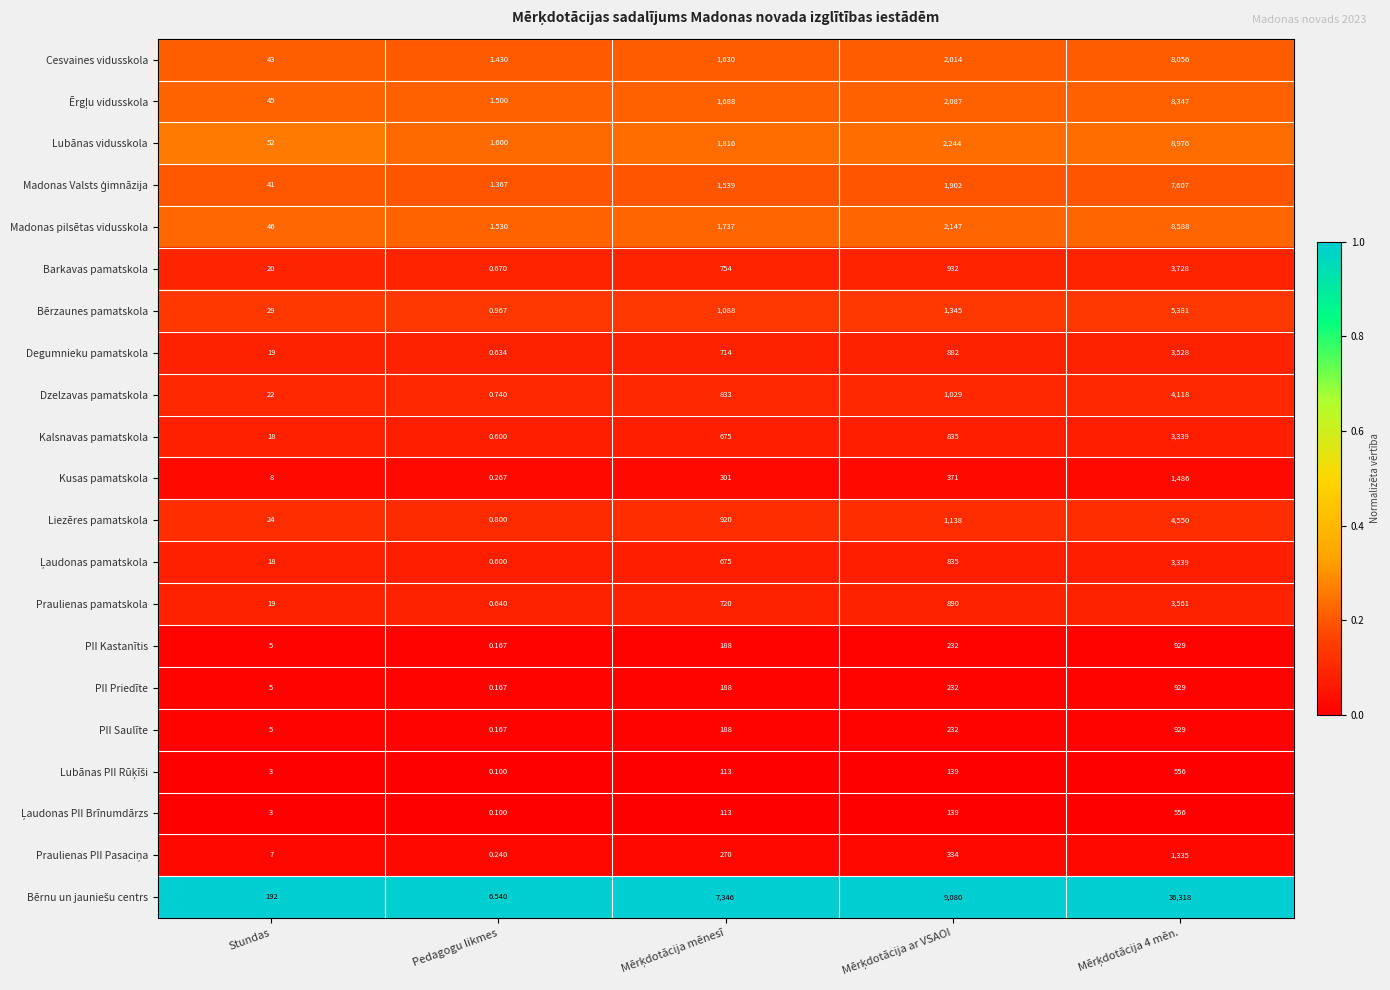

Is the value of Liezēres pamatskola at Stundas greater than the value of Bērzaunes pamatskola at Pedagogu likmes?

Yes